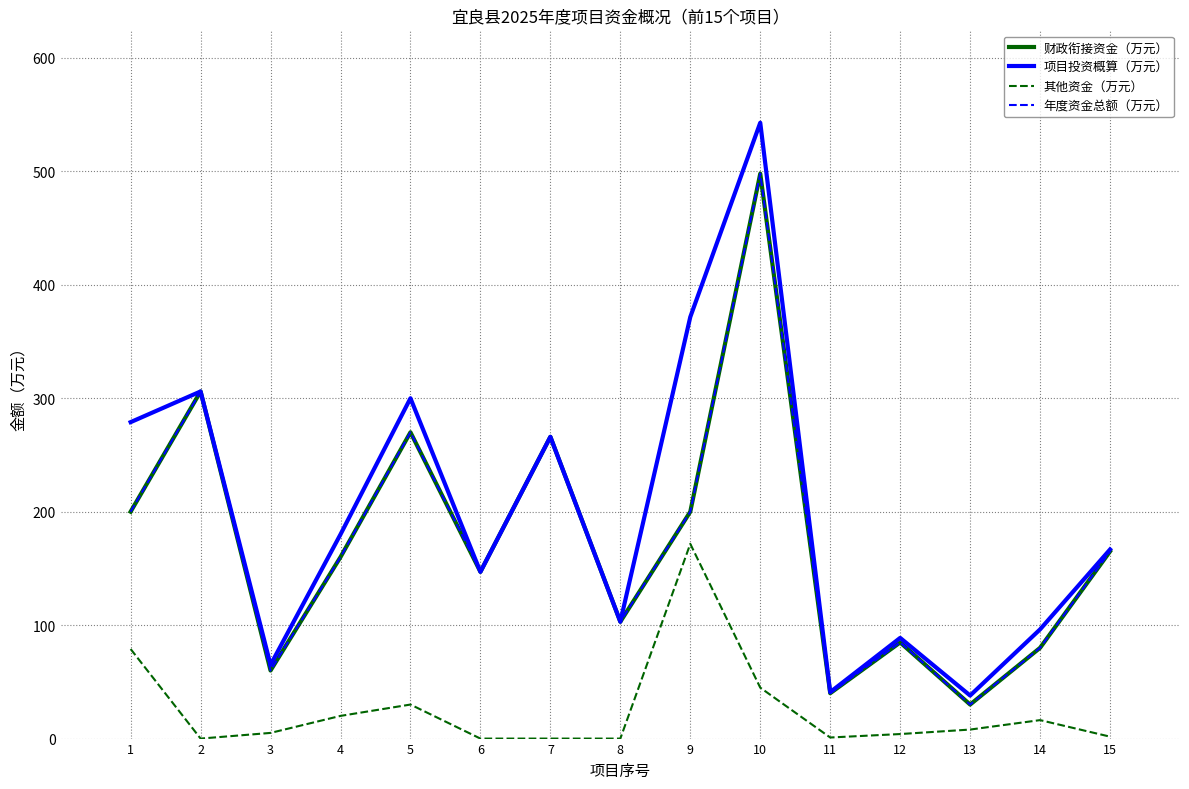

What is the minimum value for 年度资金总额（万元）?

30.0